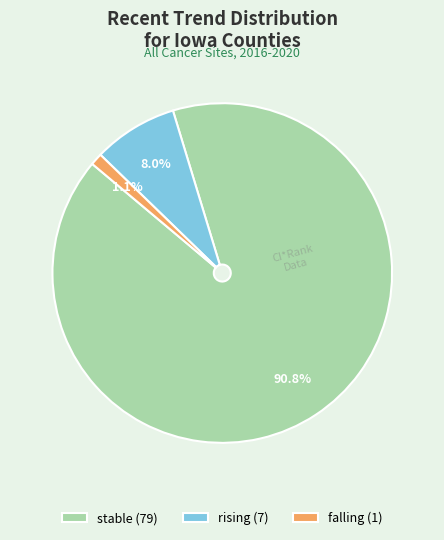

Combined, what portion of the pie is falling (1) and stable (79)?

92.0%